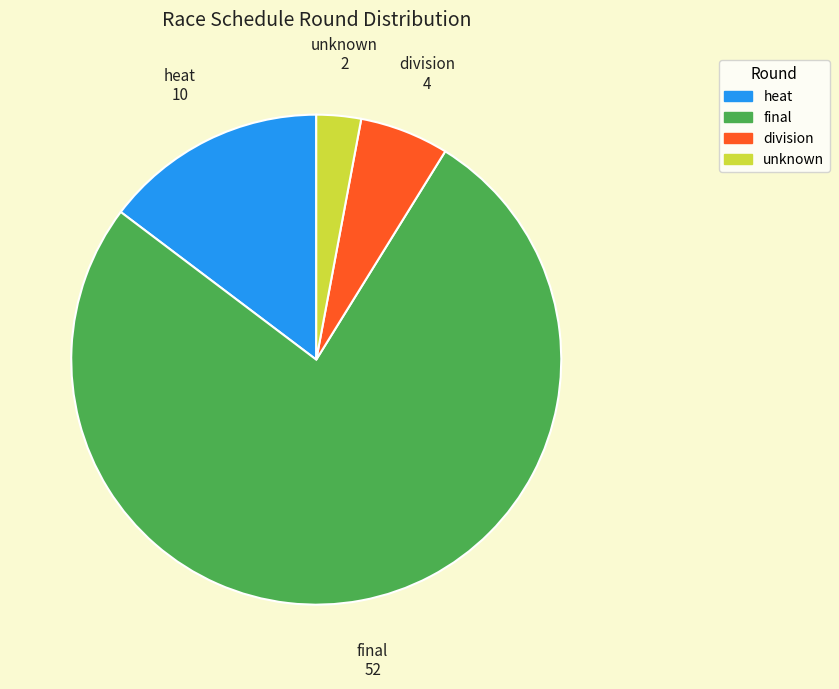

Does any single category account for the majority?

Yes